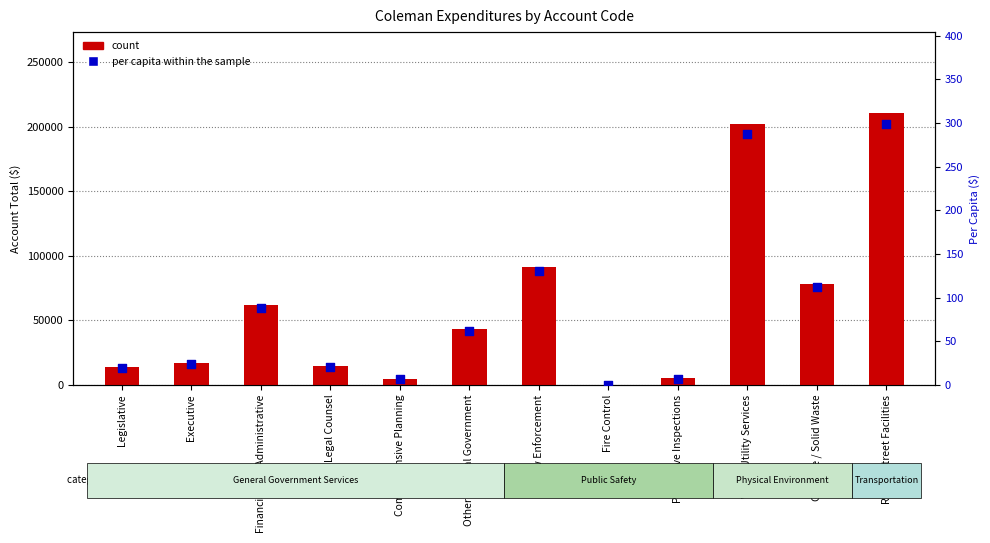

Which series contains the highest Y value?

count